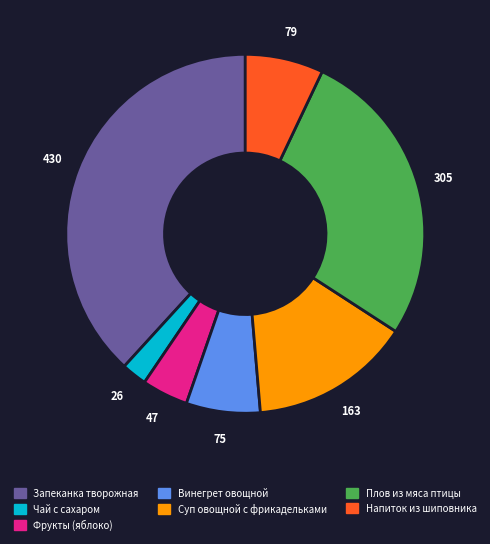

Which slice is the smallest?

Чай с сахаром